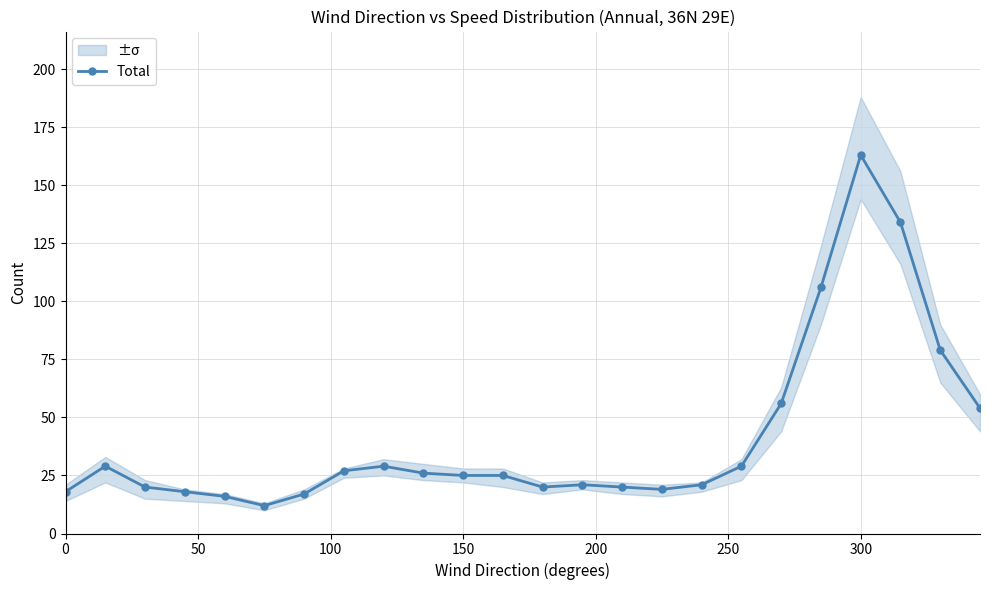

True or false: the data has more than 0 interior local peaks.

True